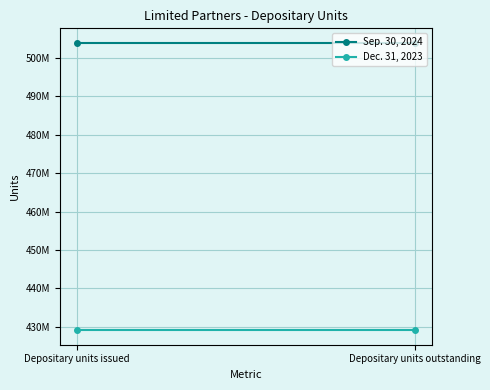

Which series has the widest spread of values?

Sep. 30, 2024